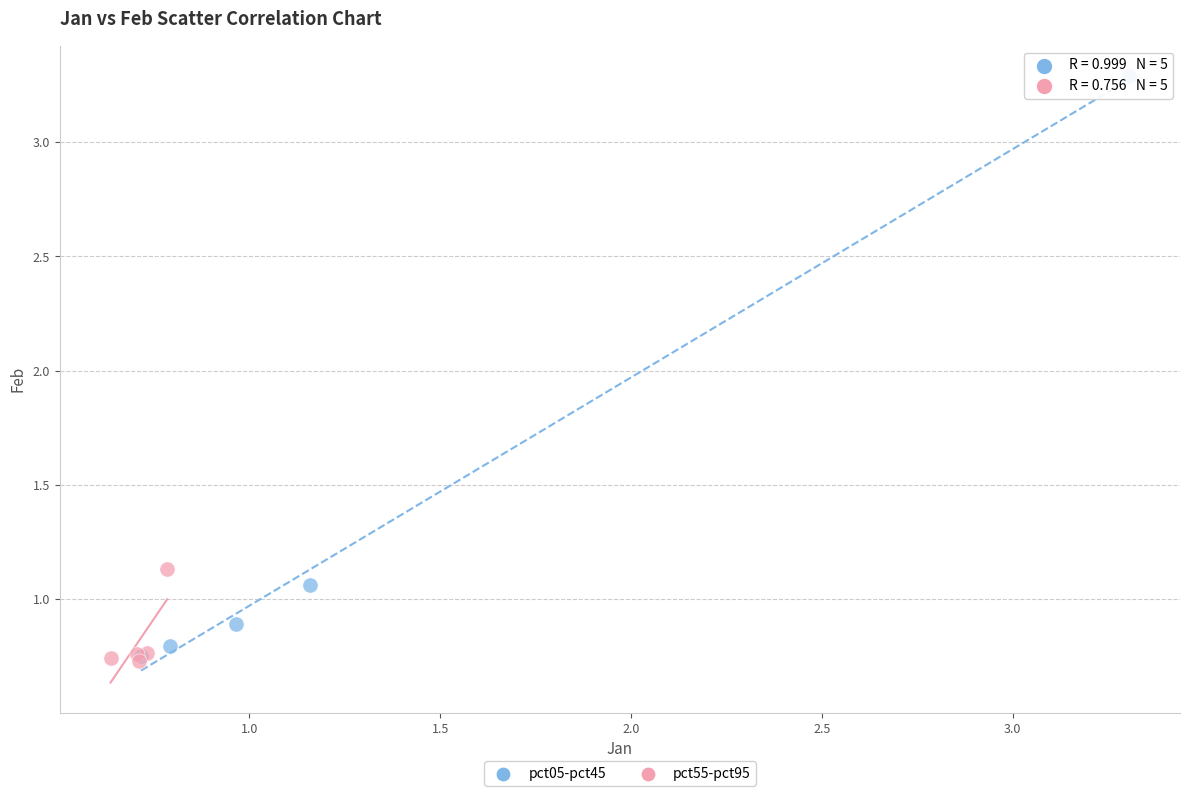

What are all the series names shown in the legend?

pct05-pct45, pct55-pct95